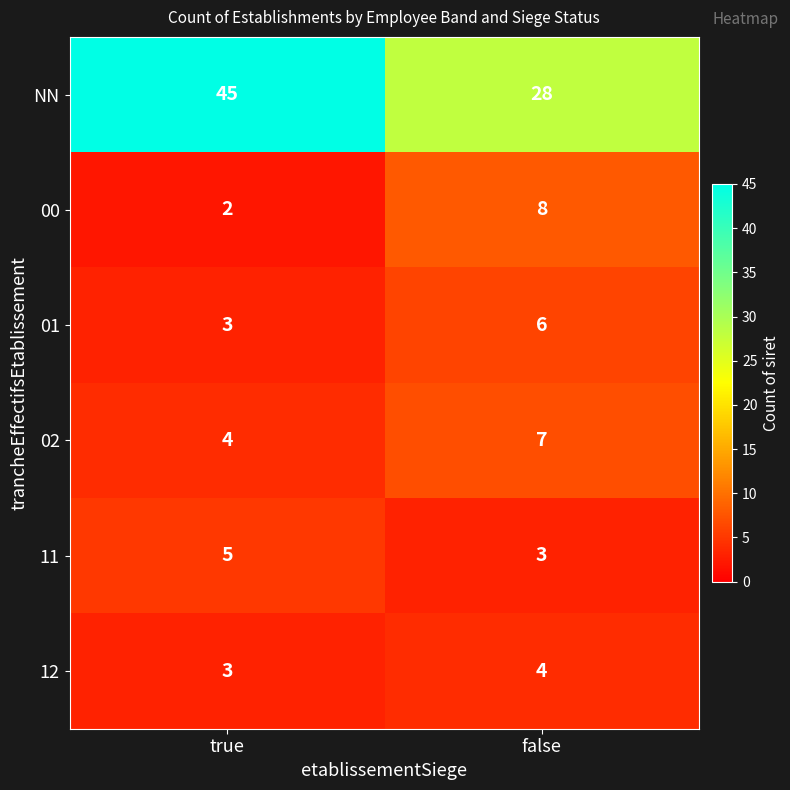

What is the sum of the 11 values at false and true?

8